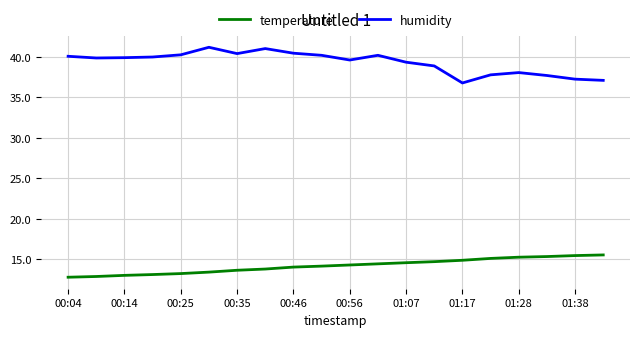

Which series has the largest total across all categories?

humidity